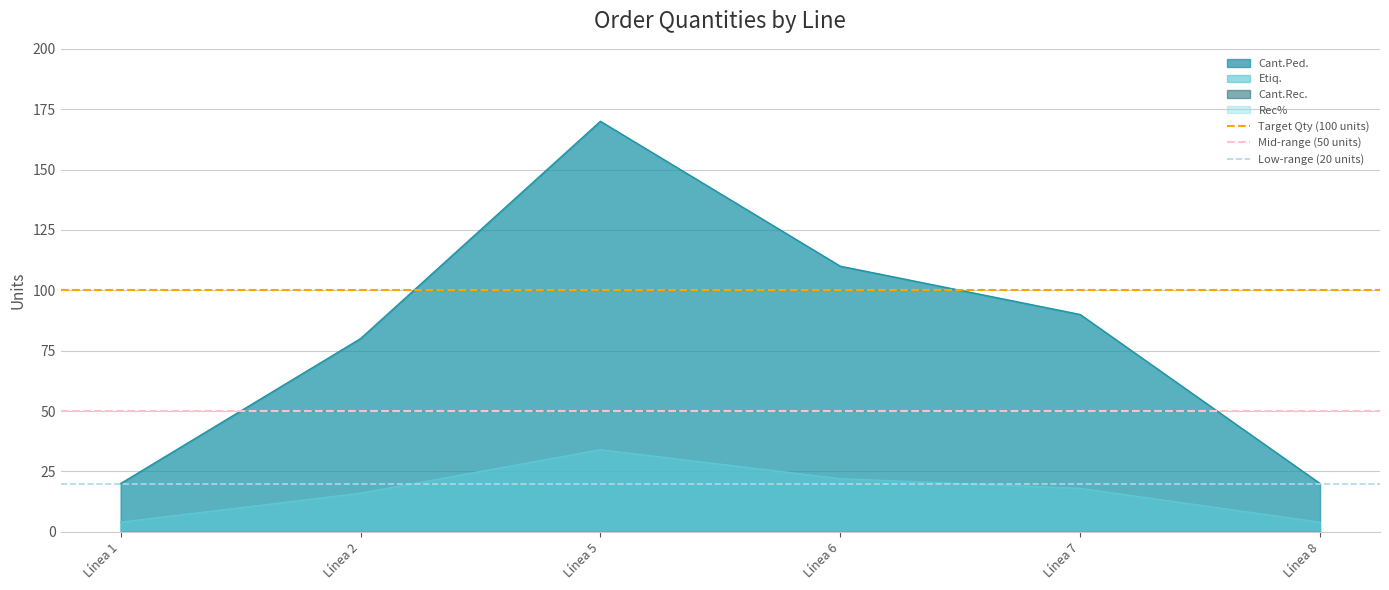

What is the value of the Mid-range (50 units) point at the 1st from the left?

50